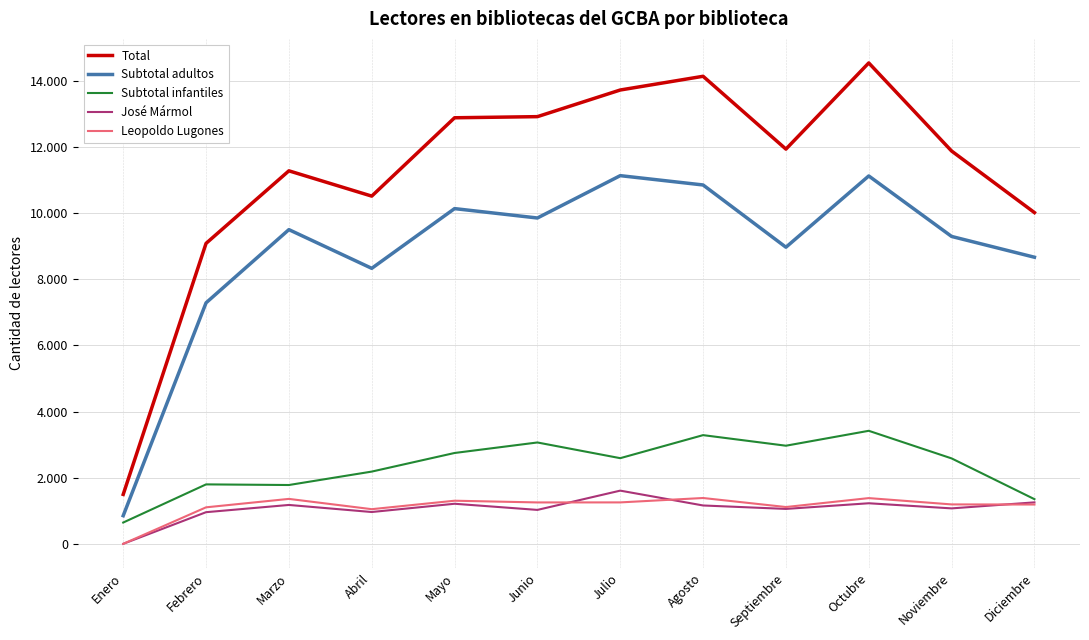

How many interior local peaks does the Total series have?

3